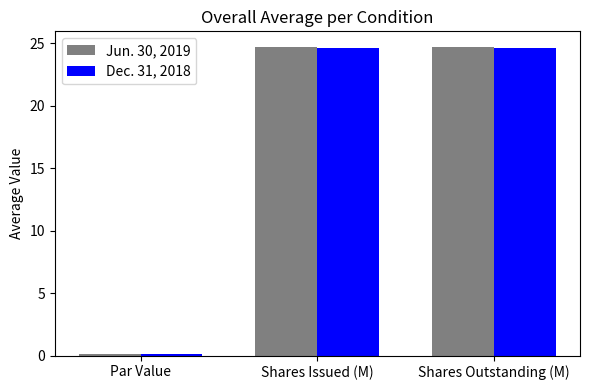

What is the total value across all series at Par Value?

0.2